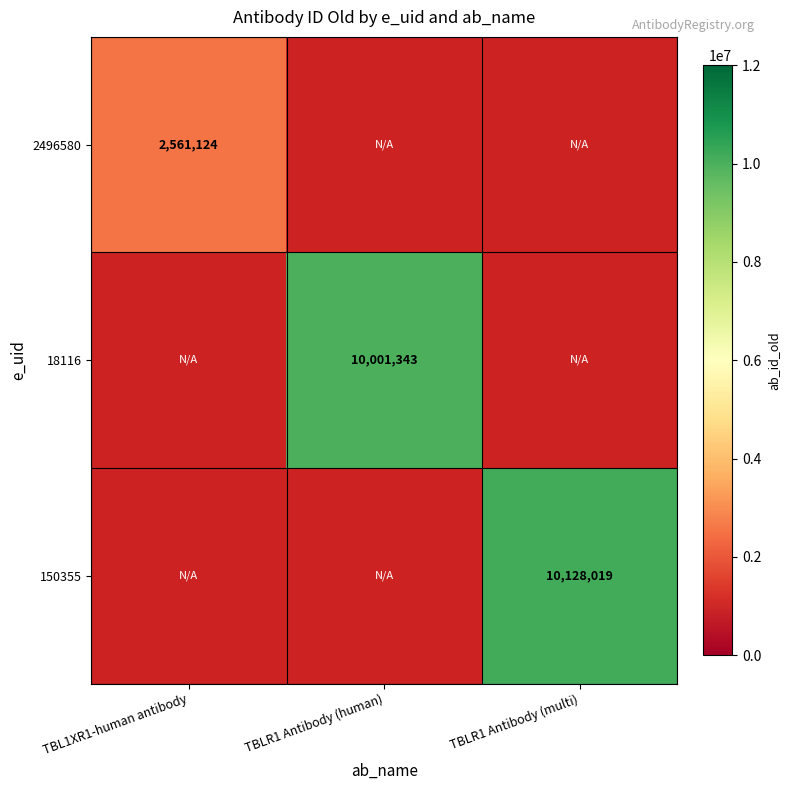

At how many categories does at least one series exceed 8264955?

2